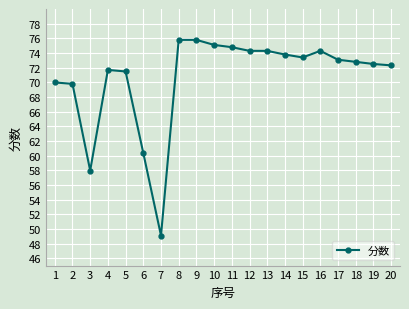

Approximately how many times larger is the value at 15 compared to 7?

1.5